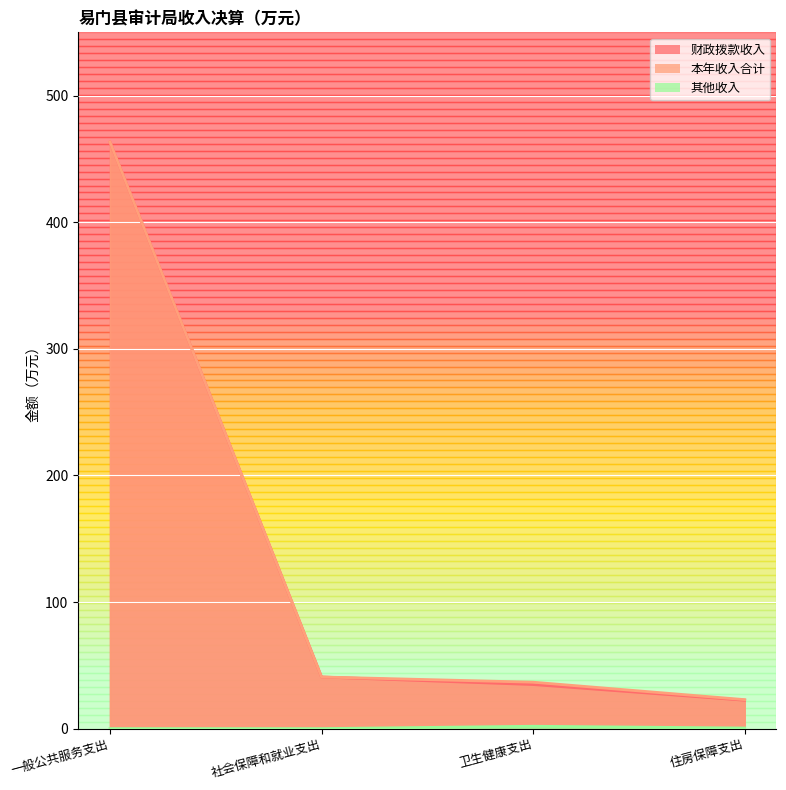

List the labels in order of 其他收入 value, smallest first.

一般公共服务支出, 社会保障和就业支出, 住房保障支出, 卫生健康支出